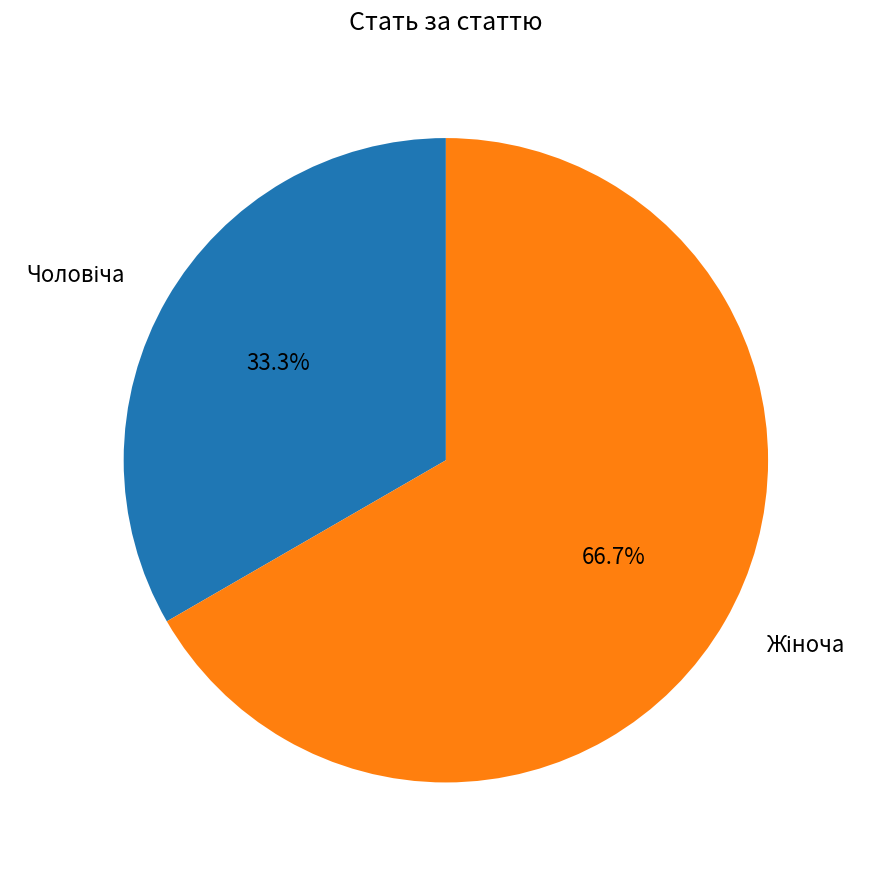

Is there any slice that represents more than half of the pie?

Yes